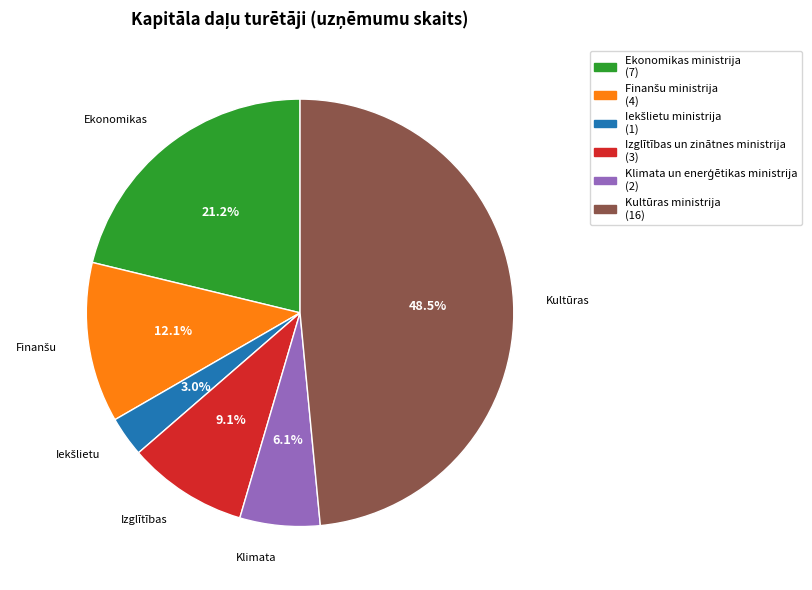

Which has a higher value, Izglītības un zinātnes ministrija (3) or Ekonomikas ministrija (7)?

Ekonomikas ministrija (7)